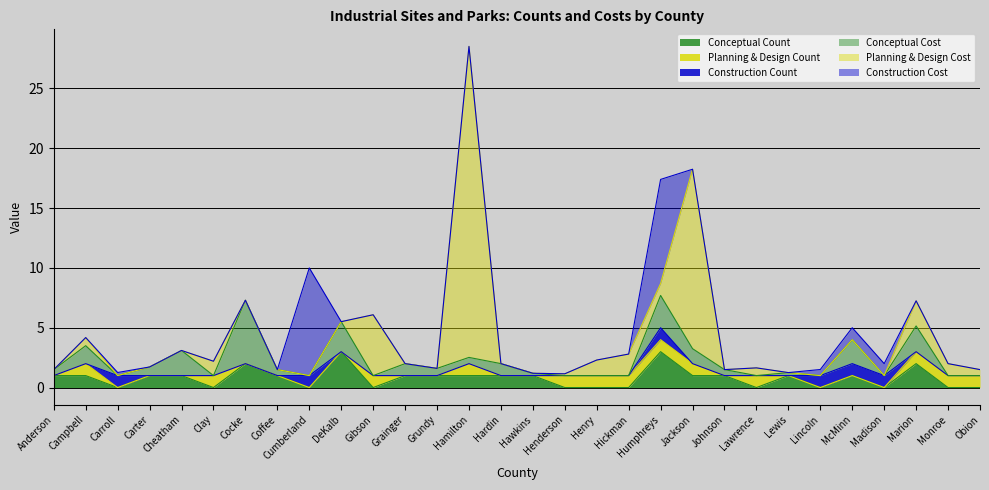

What is the label of the 15th point from the right?

Hawkins